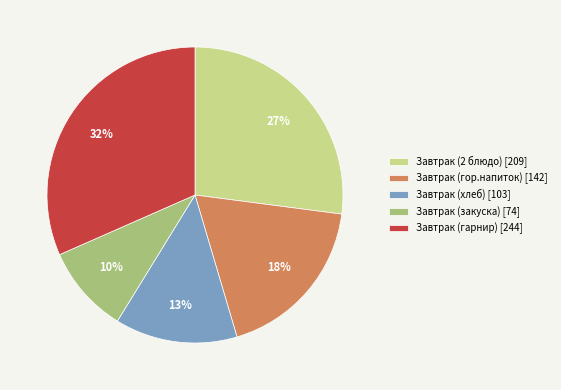

To the nearest percent, what percentage of the pie is Завтрак (2 блюдо)?

27%